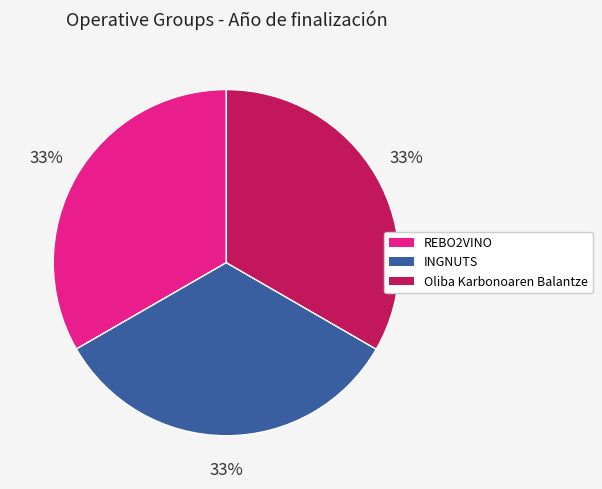

To the nearest percent, what portion does REBO2VINO represent?

33%